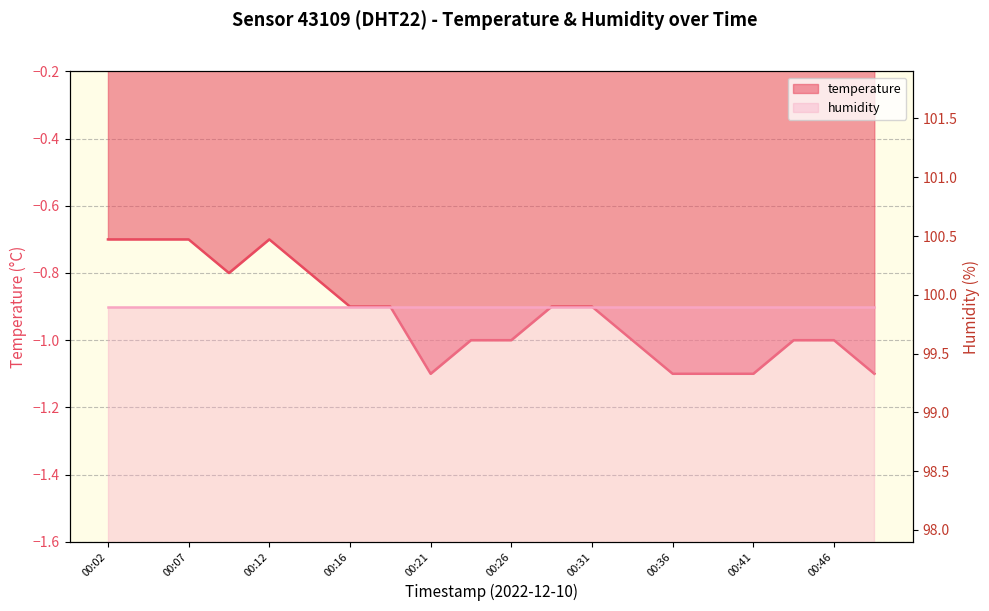

What is the change in value from 00:14 to 00:16?

-0.1